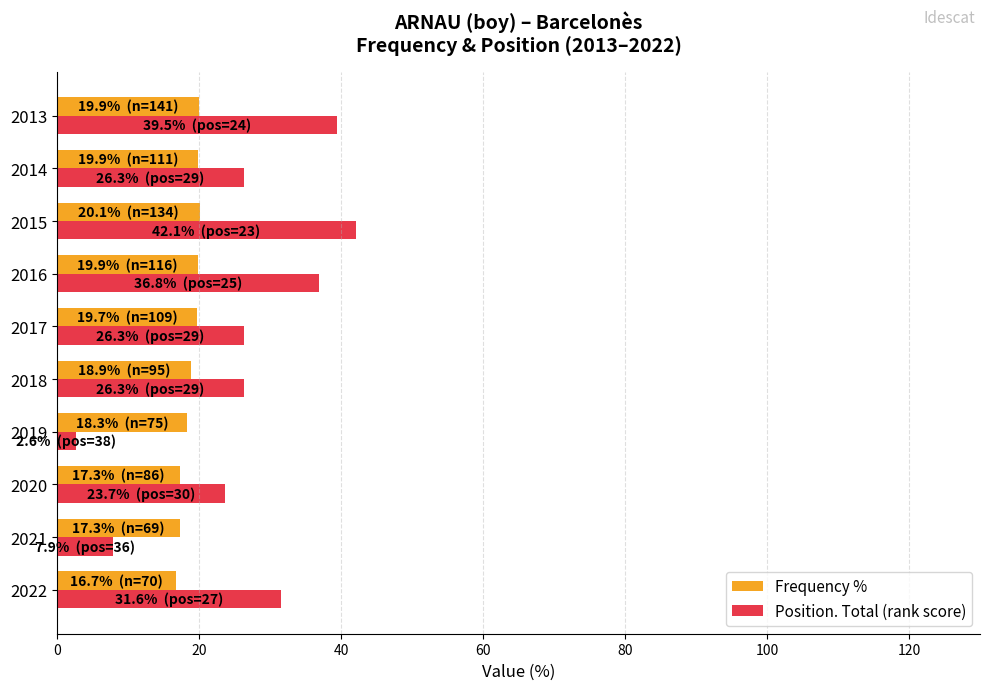

Count the number of data series in this chart.

2